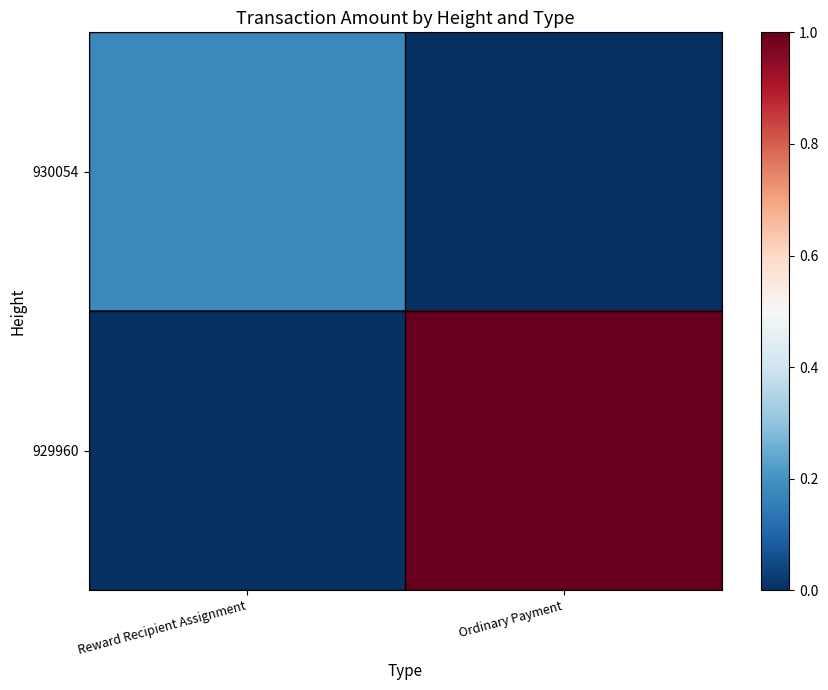

At Ordinary Payment, list the series in order from largest to smallest.

929960, 930054